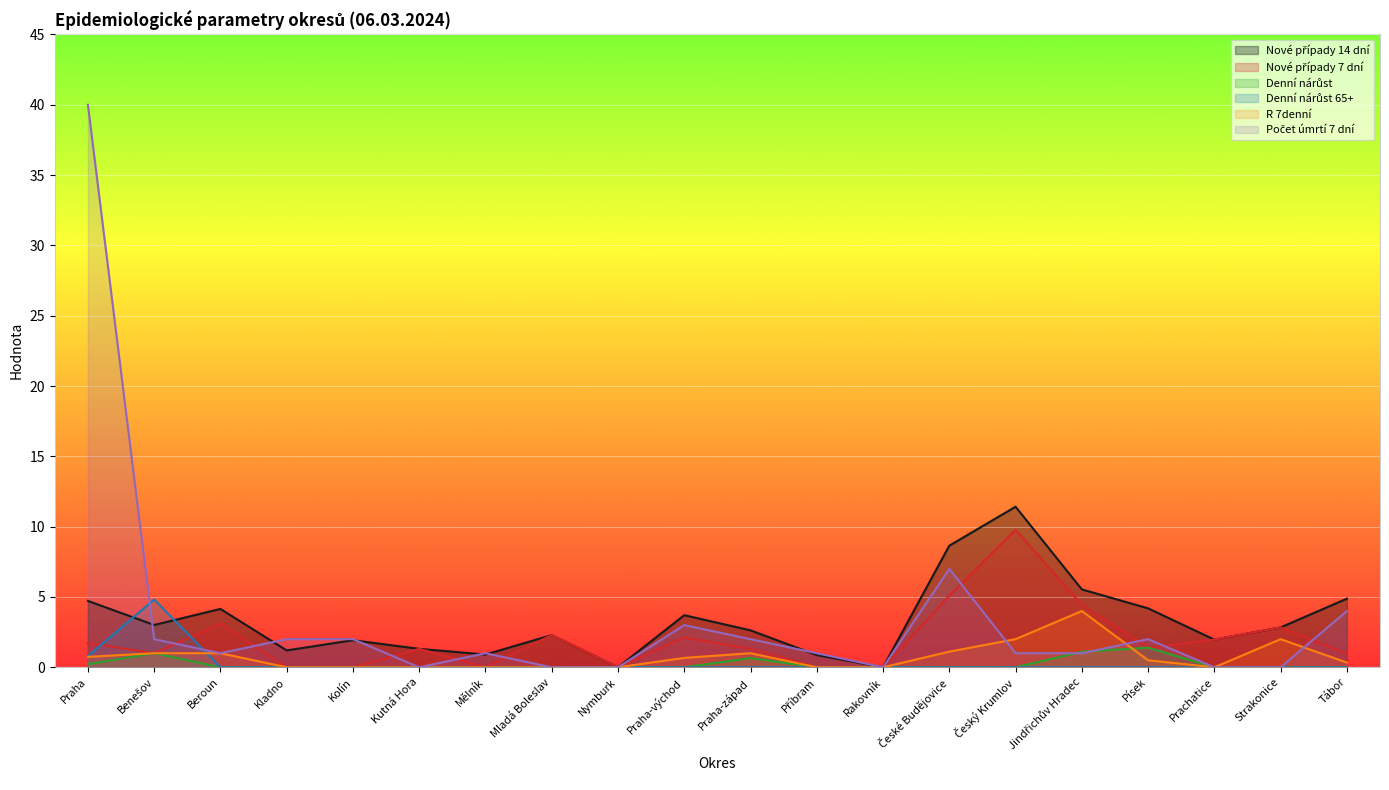

What is the sum of the Nové případy 7 dní values at Písek and Kutná Hora?

2.7